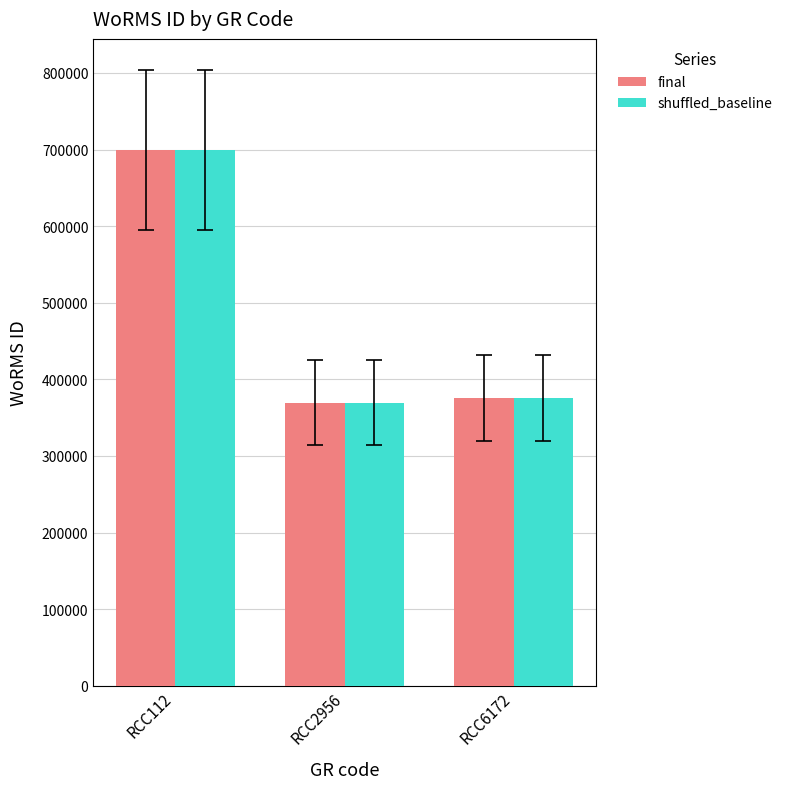

What is the difference between the final values at RCC2956 and RCC6172?

6268